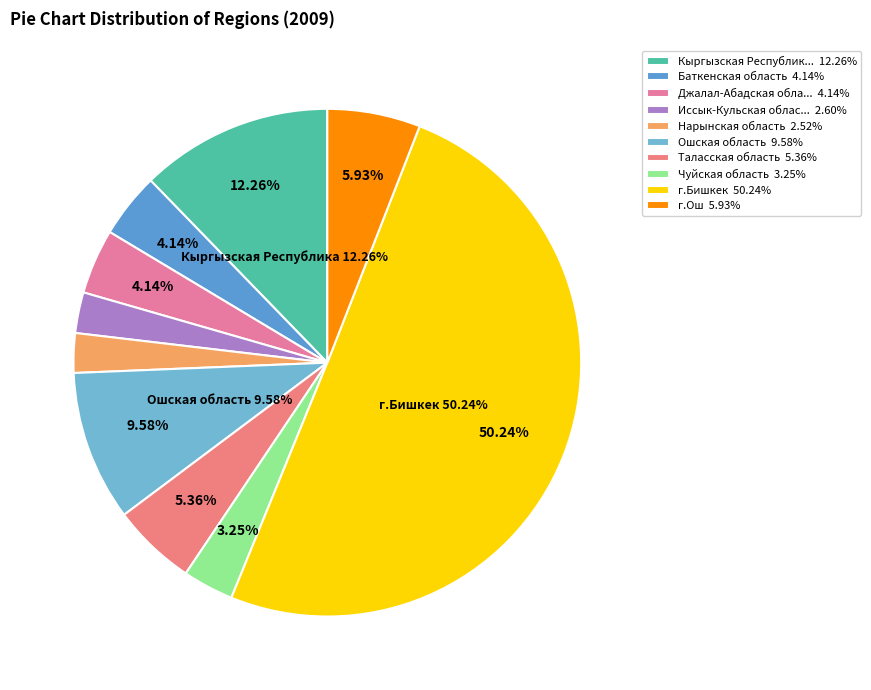

Rank the categories by value from highest to lowest.

г.Бишкек, Кыргызская Республика, Ошская область, г.Ош, Таласская область, Баткенская область, Джалал-Абадская область, Чуйская область, Иссык-Кульская область, Нарынская область